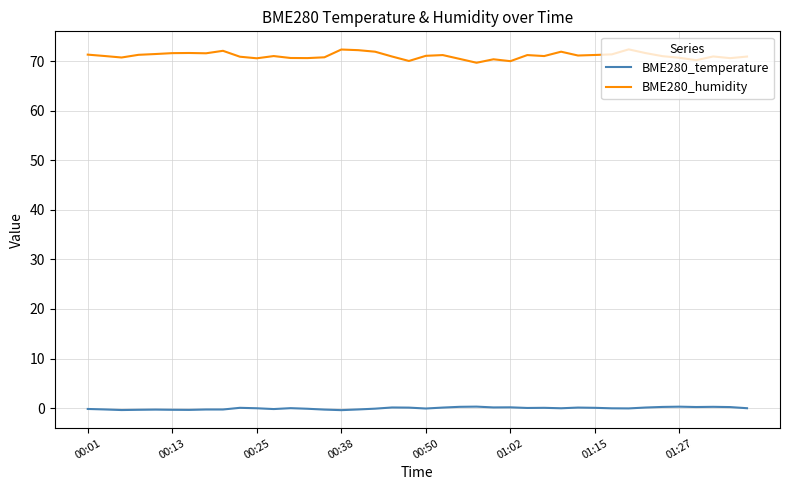

List the series in order of their overall mean, highest first.

BME280_humidity, BME280_temperature